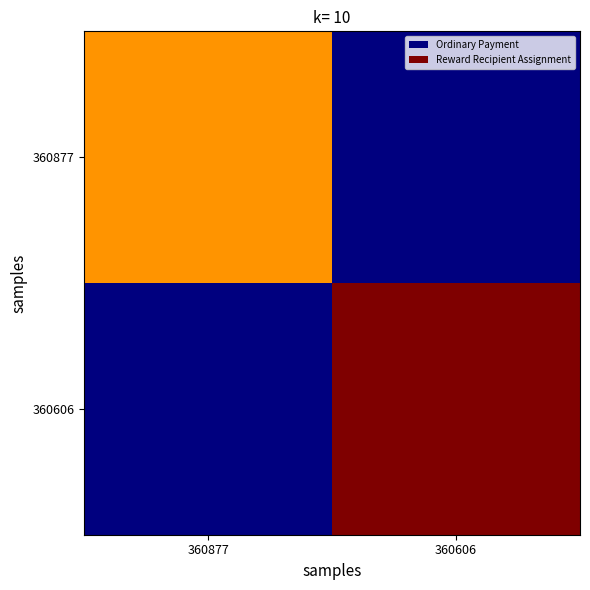

At which category does the chart reach its minimum across all series?

360606